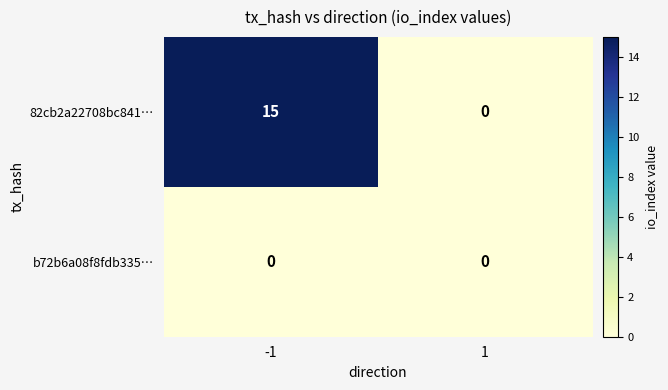

The value of 82cb2a22708bc841… at 1 is 9. True or false?

False